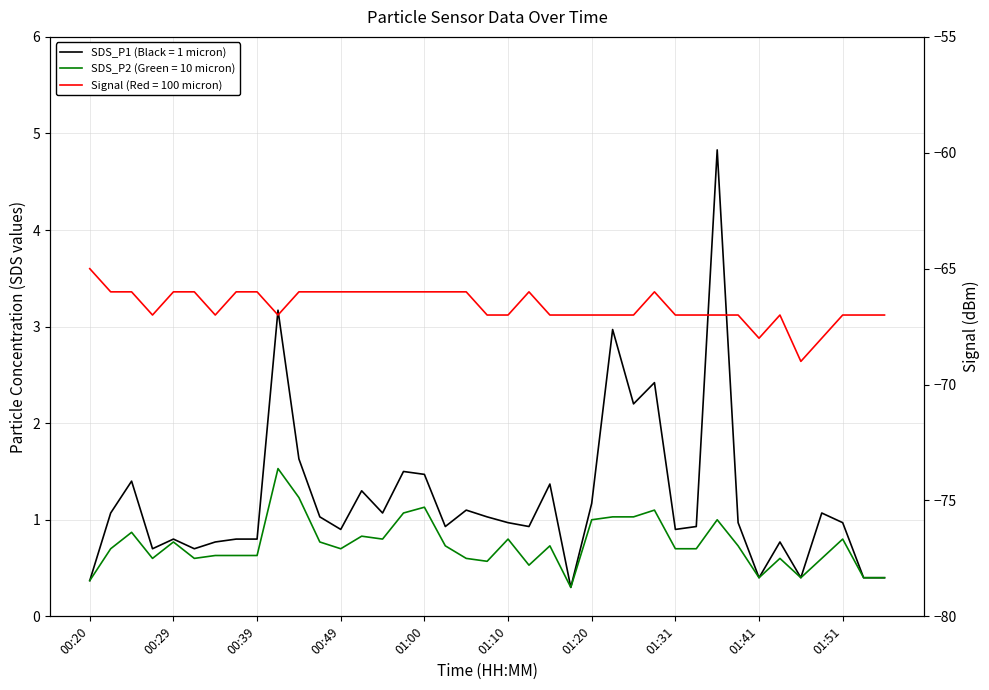

In SDS_P1, how many points are higher than both neighbors (excluding endpoints)?

12